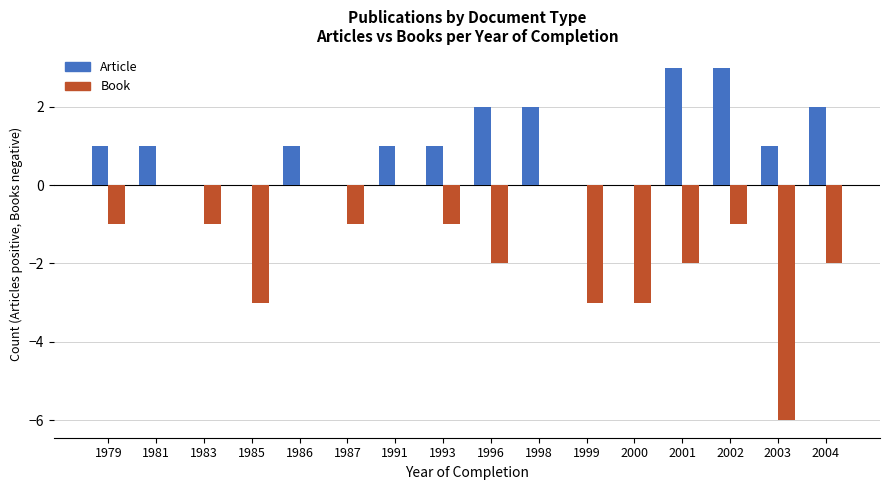

What is the sum of the Article values at 2003 and 1996?

3